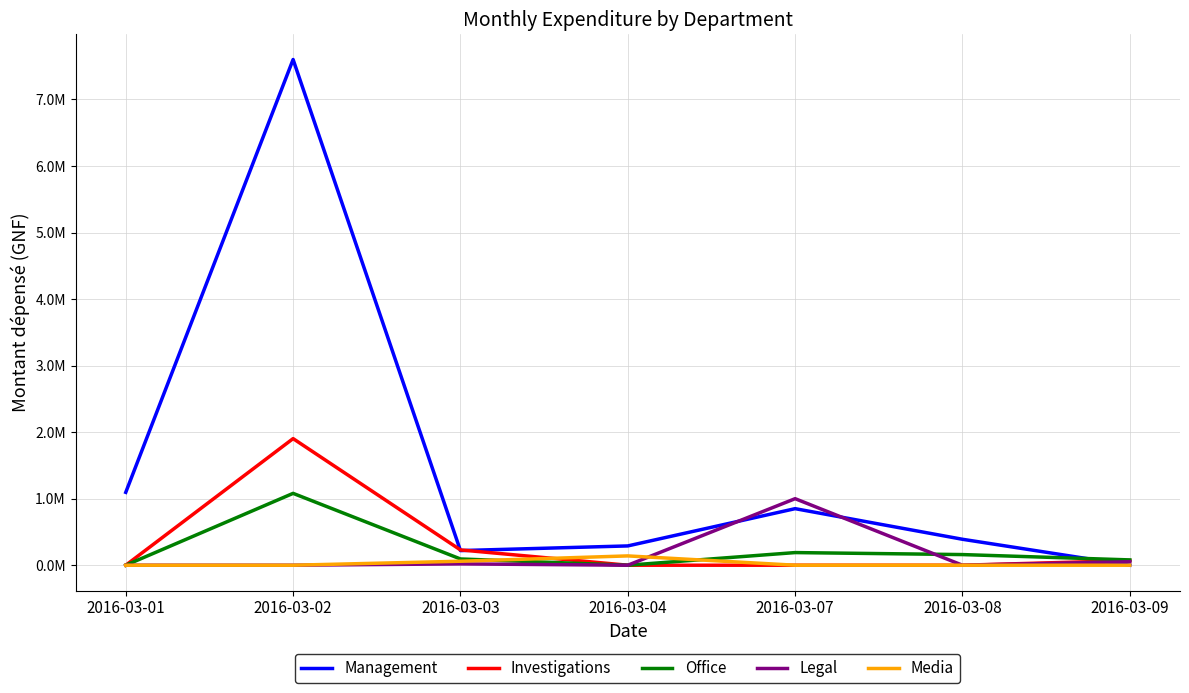

What is the sum of the Office values at 2016-03-09 and 2016-03-02?

1160000